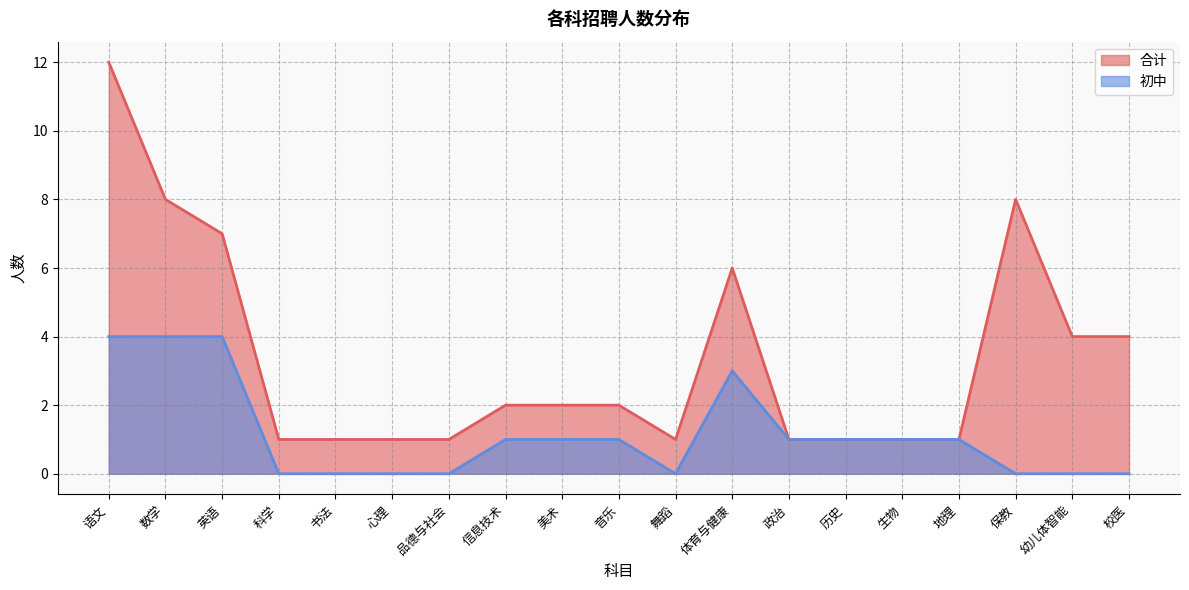

How many lines are shown in the chart?

2